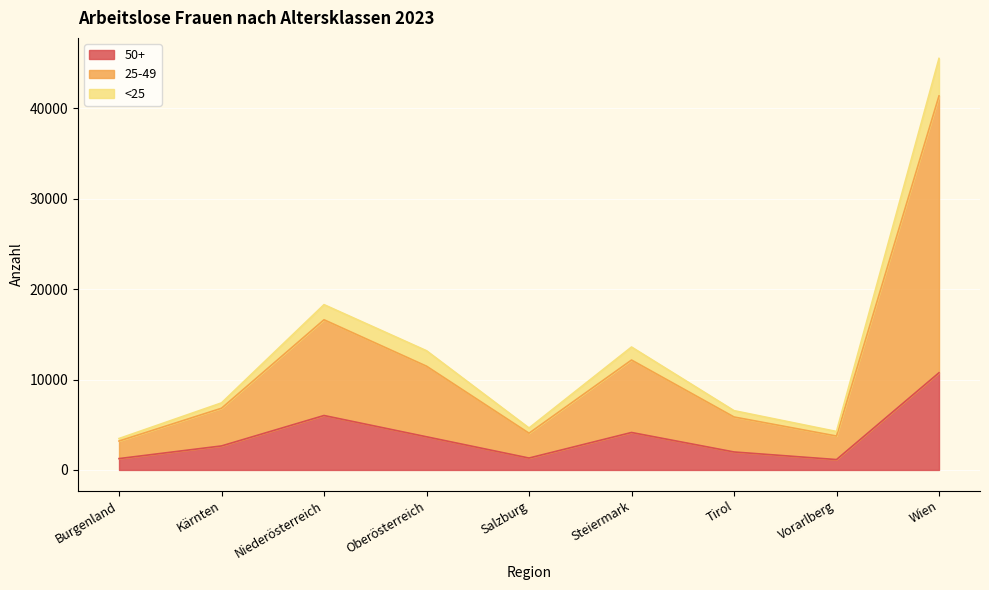

In <25, how many points are lower than both neighbors (excluding endpoints)?

2